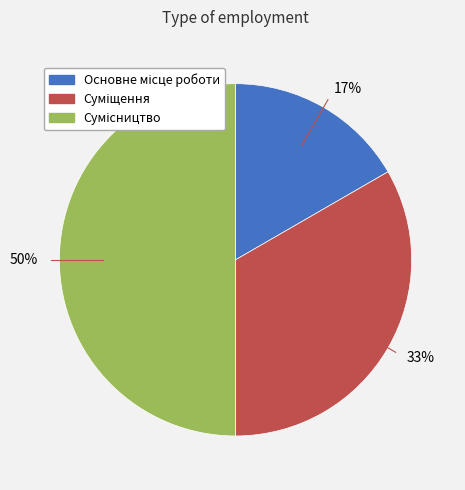

Count the number of slices in the pie.

3